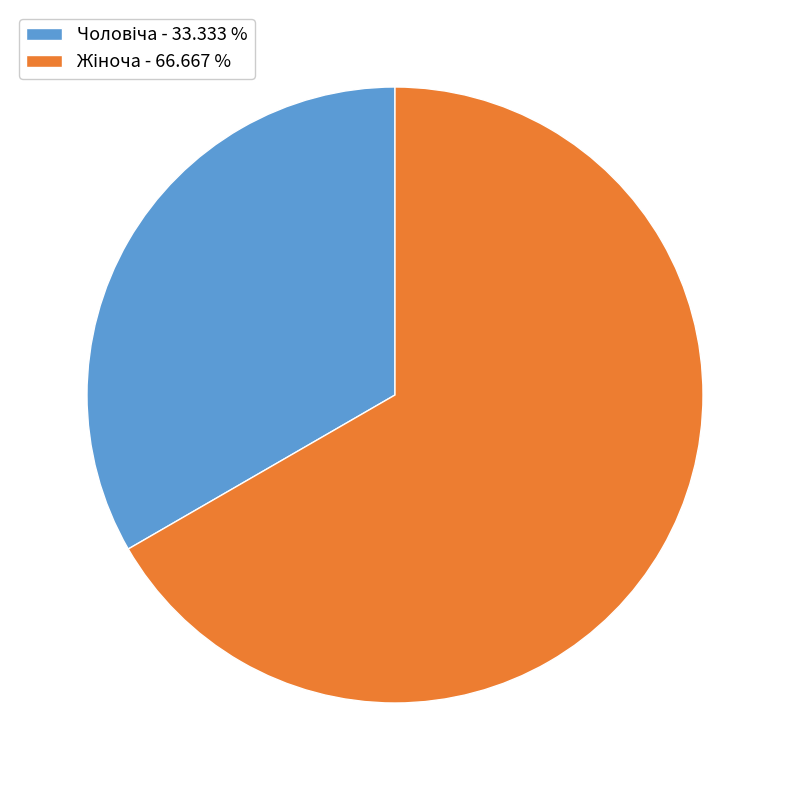

Does any single category account for the majority?

Yes